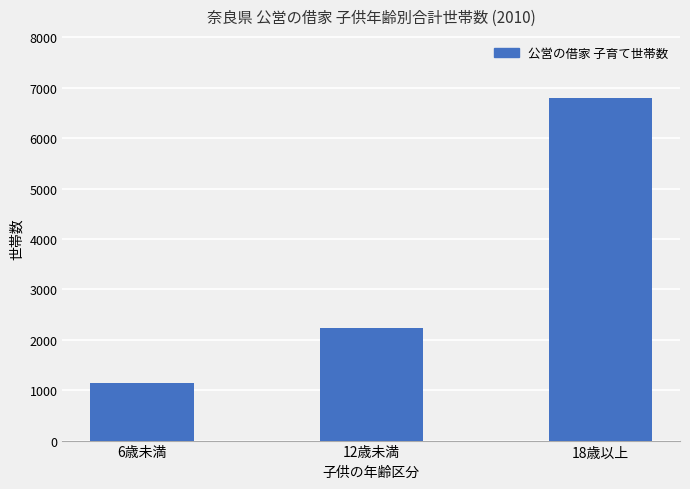

What is the difference between the second highest and minimum values?

1084